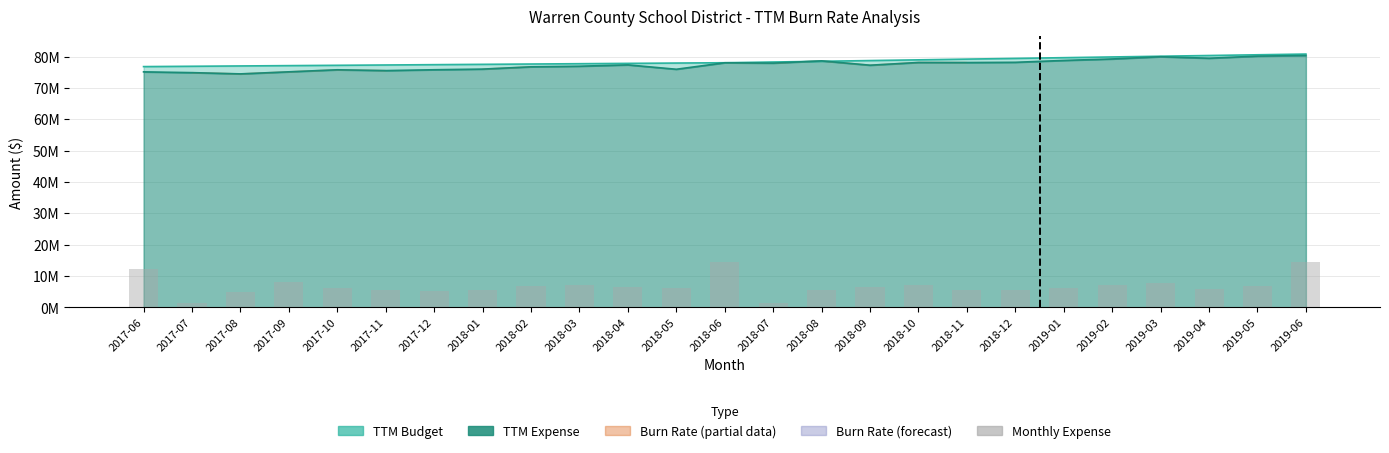

Where is the data nearest to the value 7999928?

2017-09